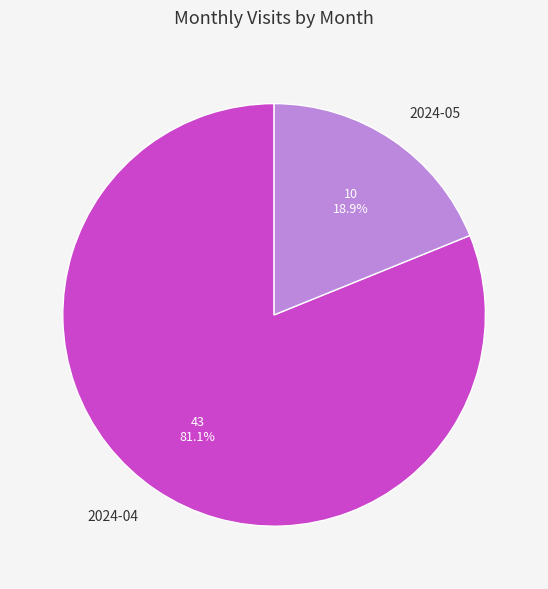

Which slice is the smallest?

2024-05